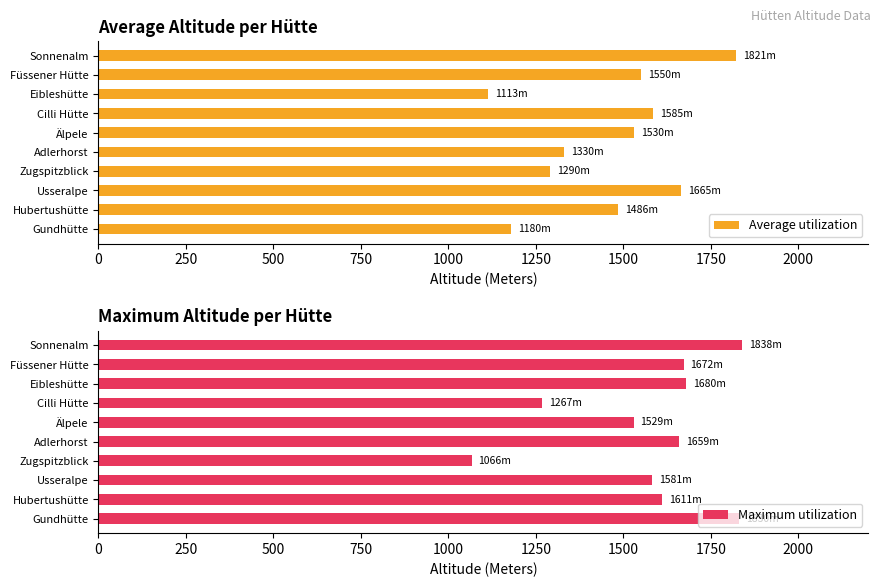

List the labels in order of Average utilization value, smallest first.

Eibleshütte, Gundhütte, Zugspitzblick, Adlerhorst, Hubertushütte, Älpele, Füssener Hütte, Cilli Hütte, Usseralpe, Sonnenalm